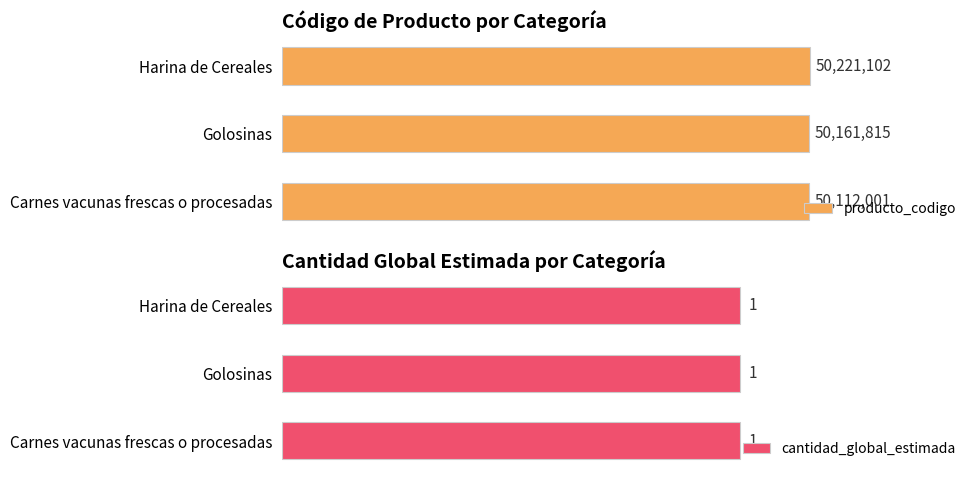

What is the spread (max minus min) of values at 0?

50112000.5